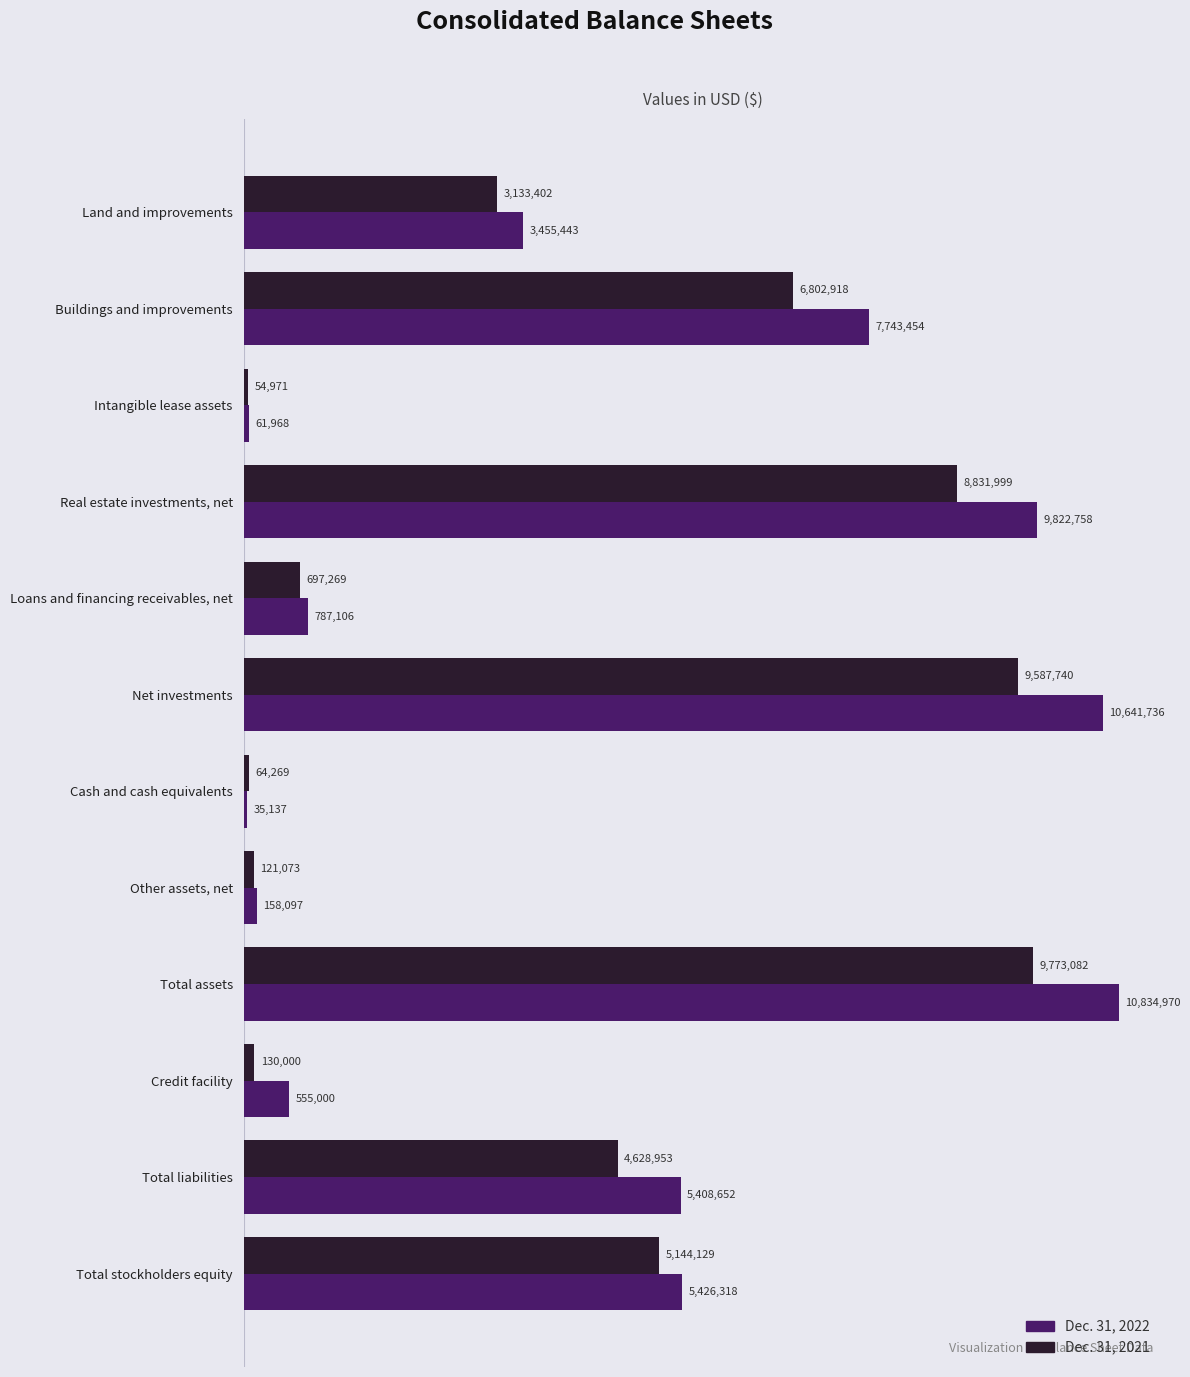

Rank the categories by Dec. 31, 2022 value from highest to lowest.

Total assets, Net investments, Real estate investments, net, Buildings and improvements, Total stockholders equity, Total liabilities, Land and improvements, Loans and financing receivables, net, Credit facility, Other assets, net, Intangible lease assets, Cash and cash equivalents